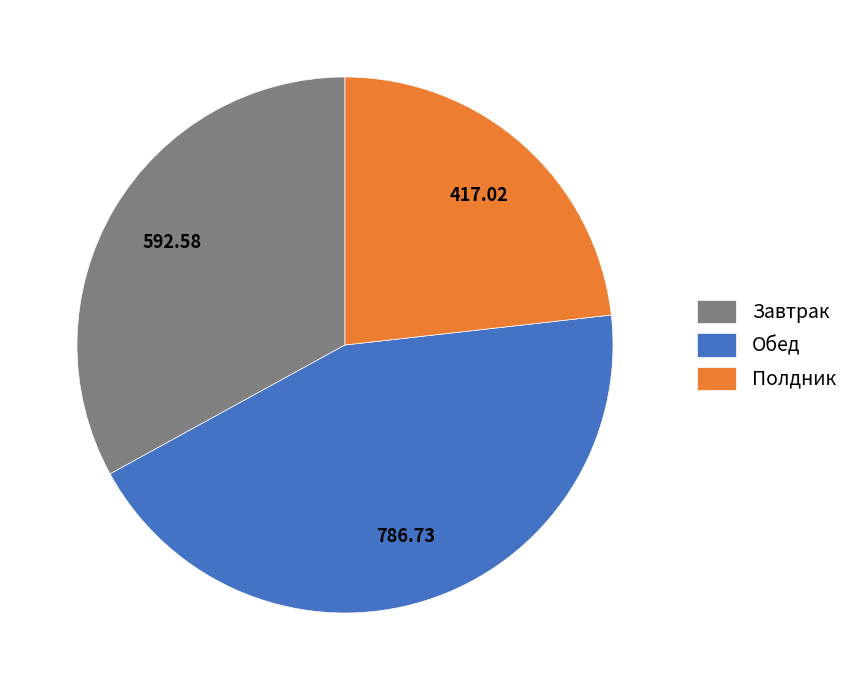

Do Завтрак and Обед together represent more than half of the pie?

Yes